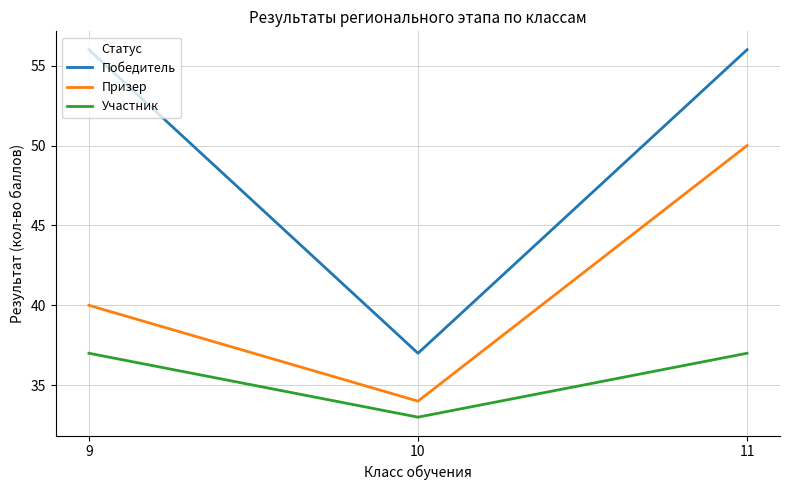

At 11, list the series in order from largest to smallest.

Победитель, Призер, Участник